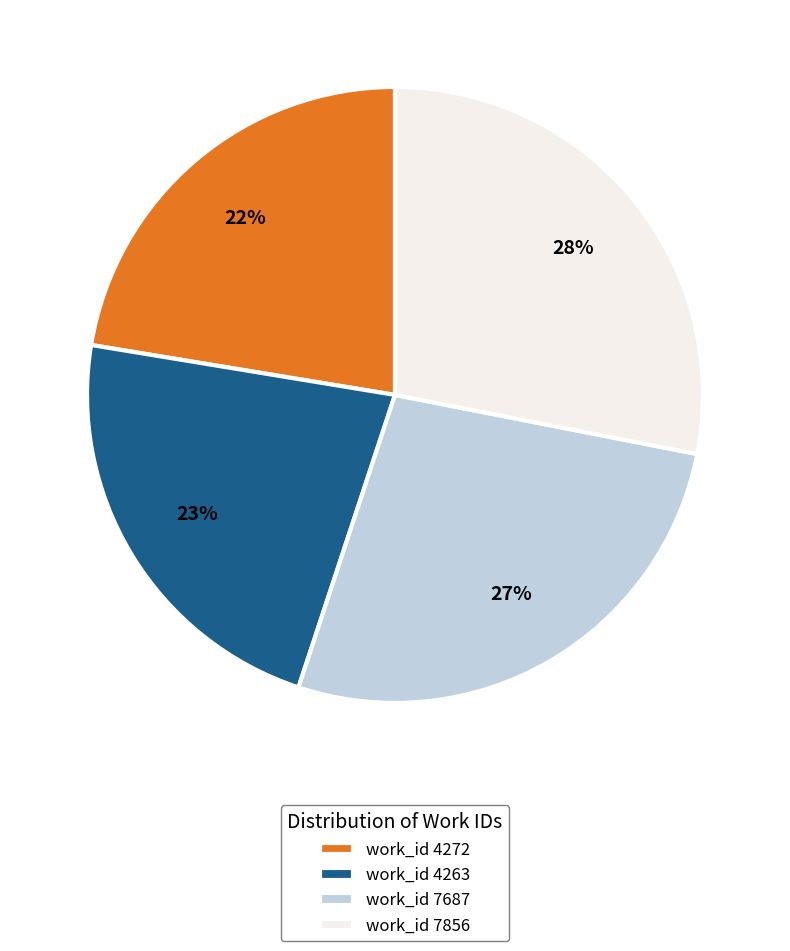

Combined, do work_id 4263 and work_id 7856 account for over 50%?

Yes